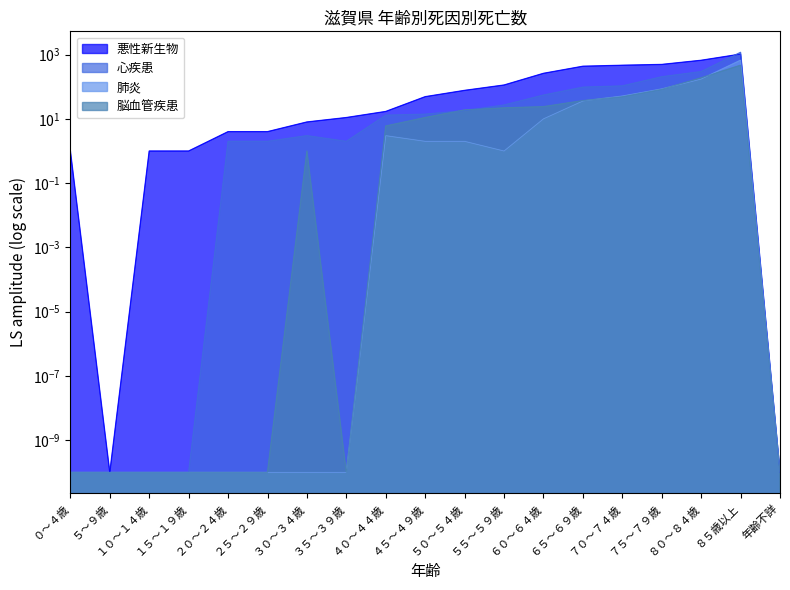

What position from the left is ２５～２９歳?

6